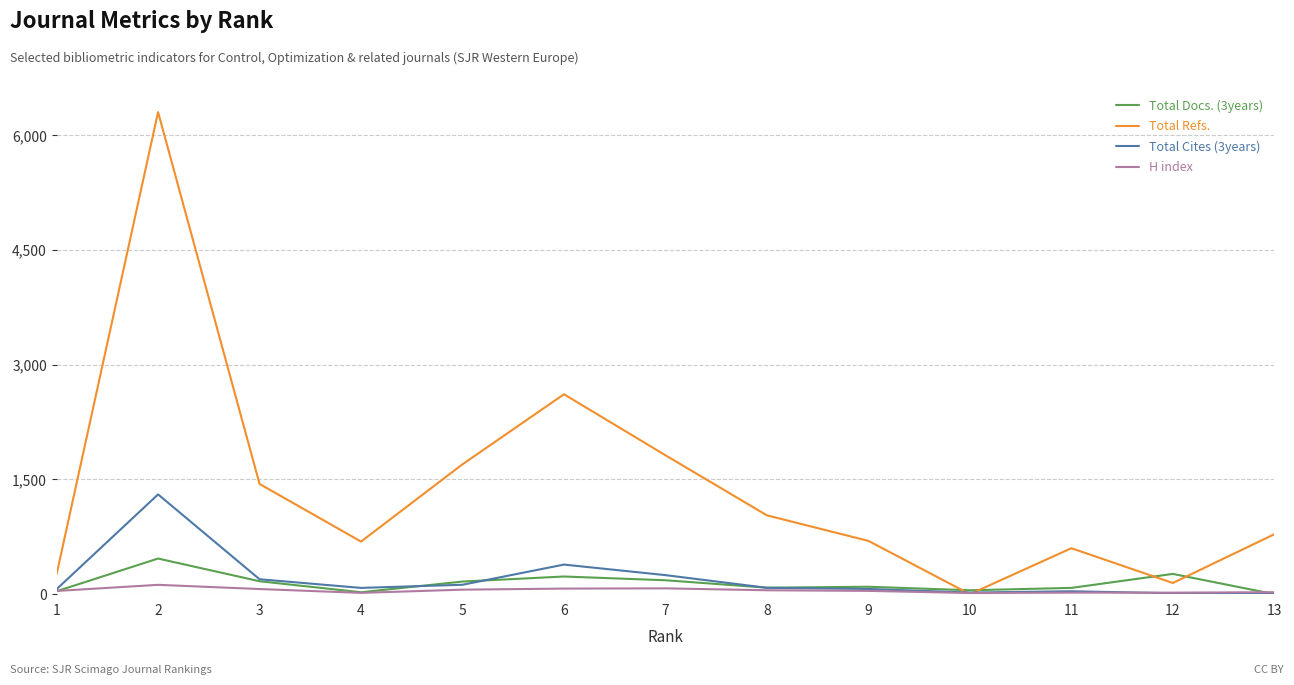

Rank the series by their maximum value, from lowest to highest.

H index, Total Docs. (3years), Total Cites (3years), Total Refs.